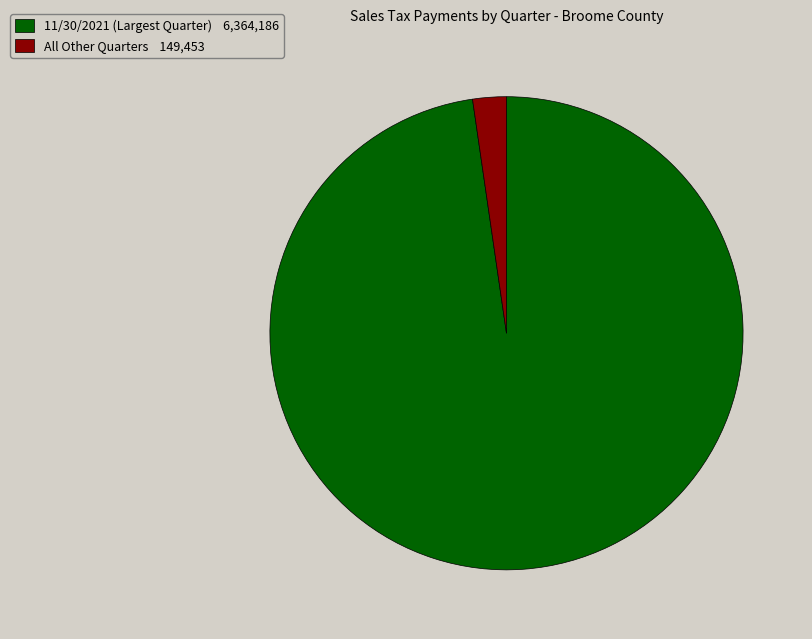

Is there any slice that represents more than half of the pie?

Yes